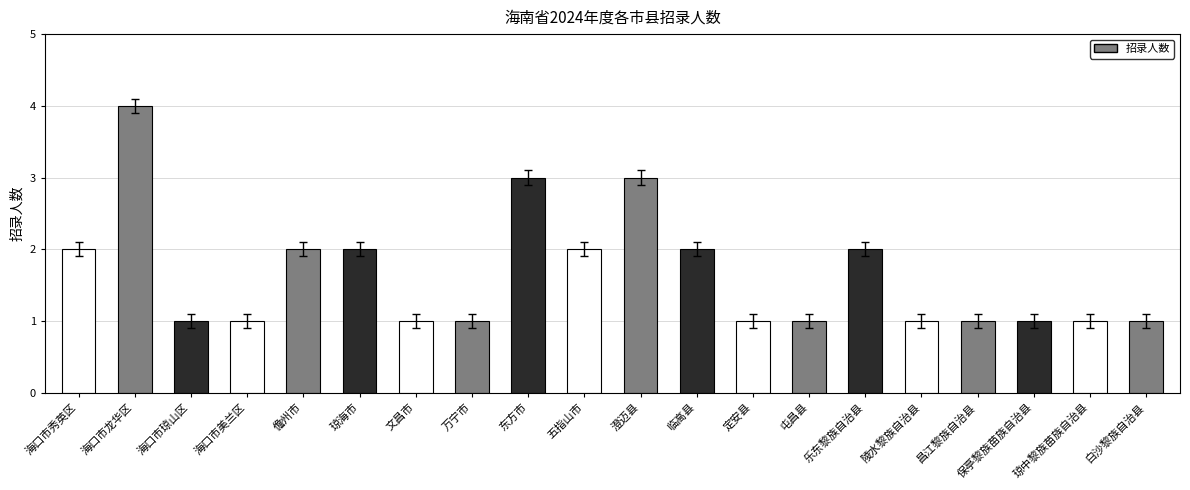

The chart shows a value of 3 at 乐东黎族自治县. True or false?

False